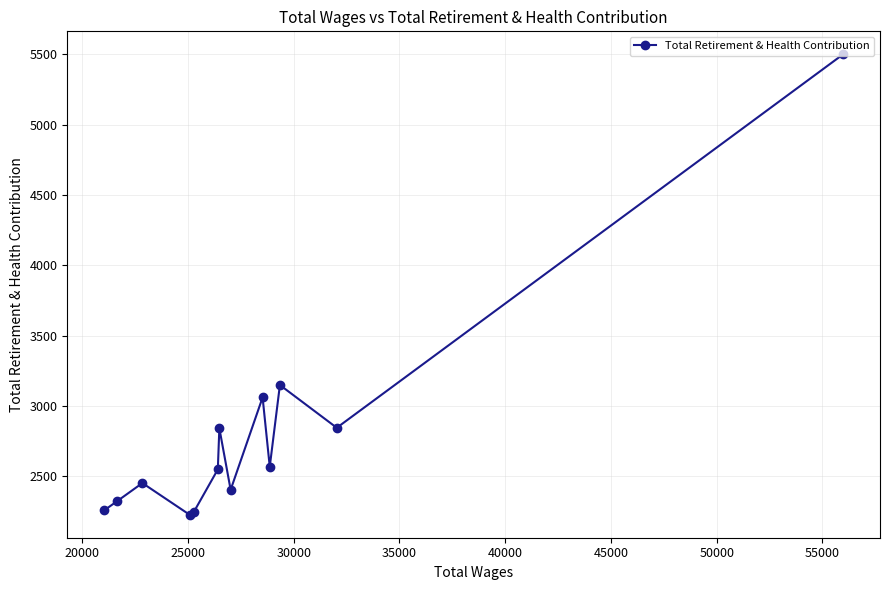

What is the difference between the maximum and minimum values?

3273